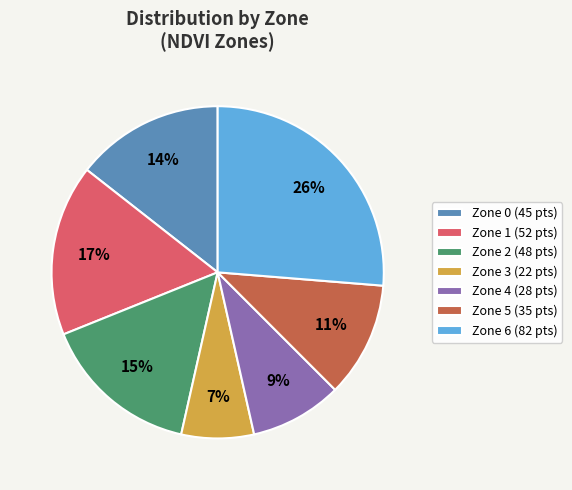

How many segments does this pie chart have?

7